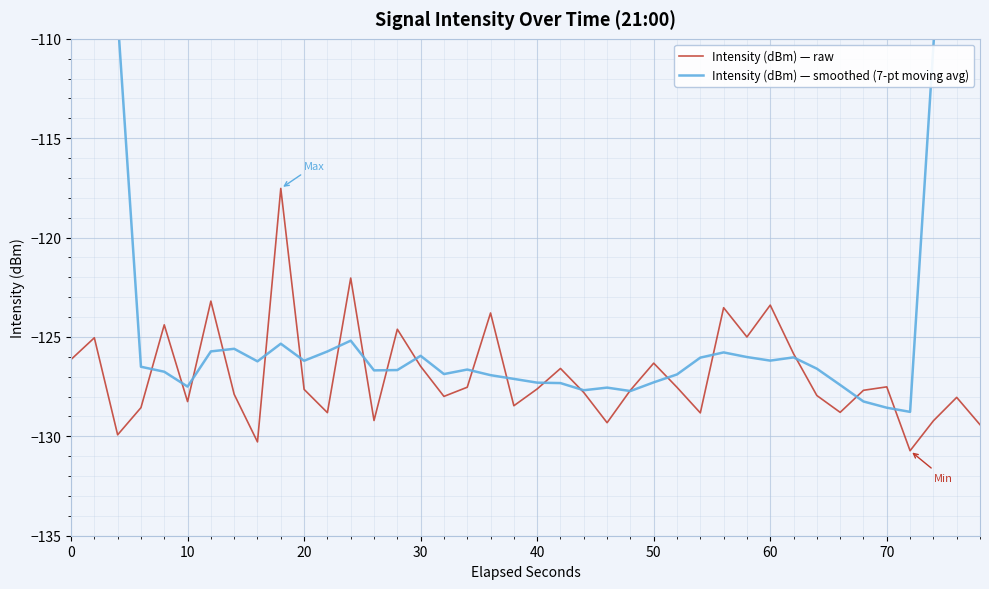

What is the value of the Intensity (dBm) — raw point at the 13th from the left?

-122.0